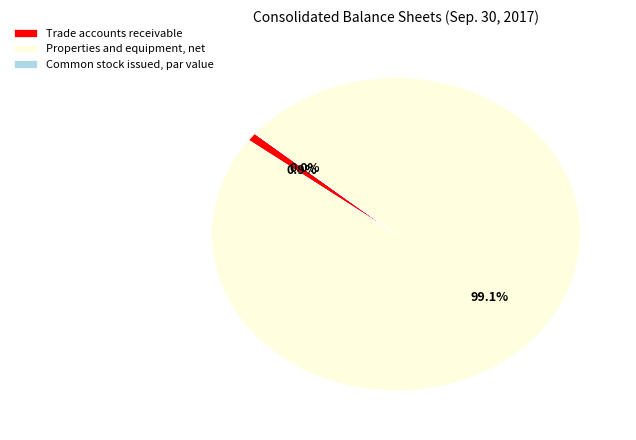

Which slice is the largest?

Properties and equipment, net